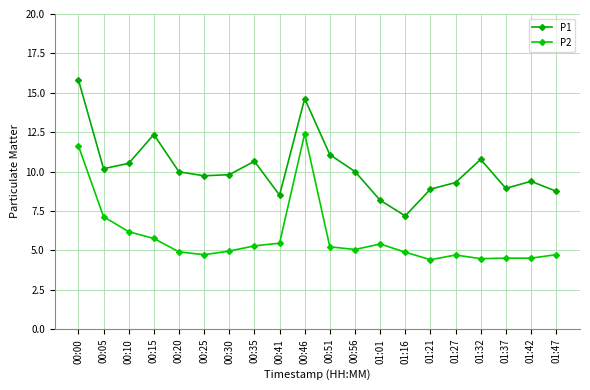

What value does the P2 series have at 00:25?

4.7